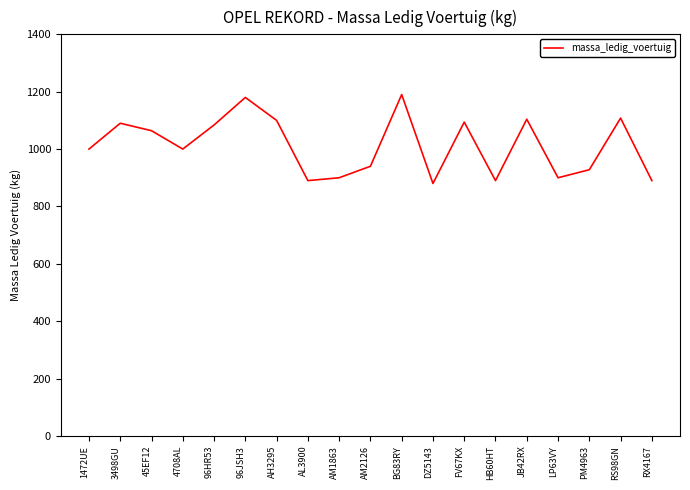

True or false: the data shows 237 at JB42RX.

False